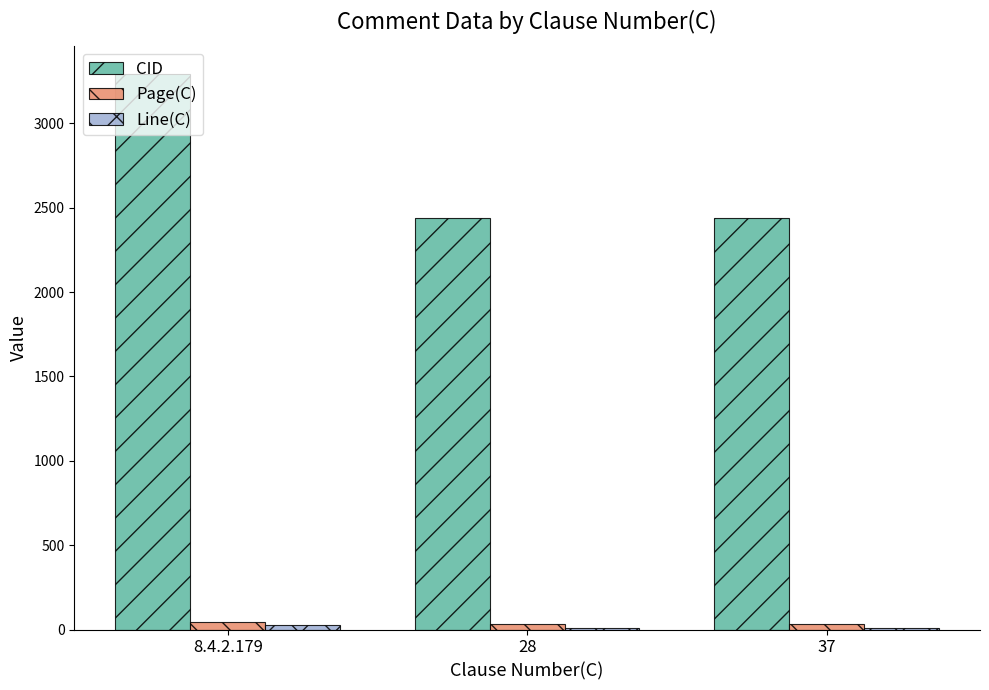

What is the highest value of the CID series?

3295